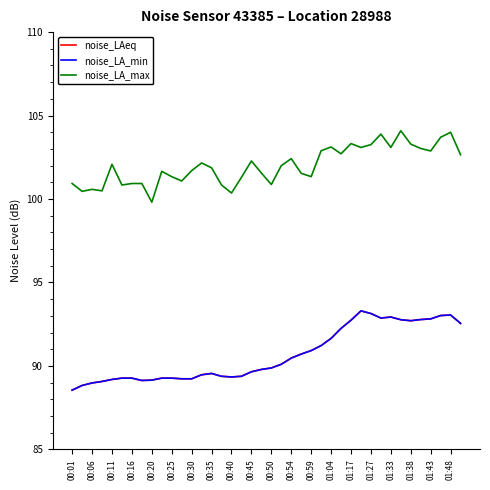

True or false: noise_LA_max and noise_LAeq cross at least once.

False